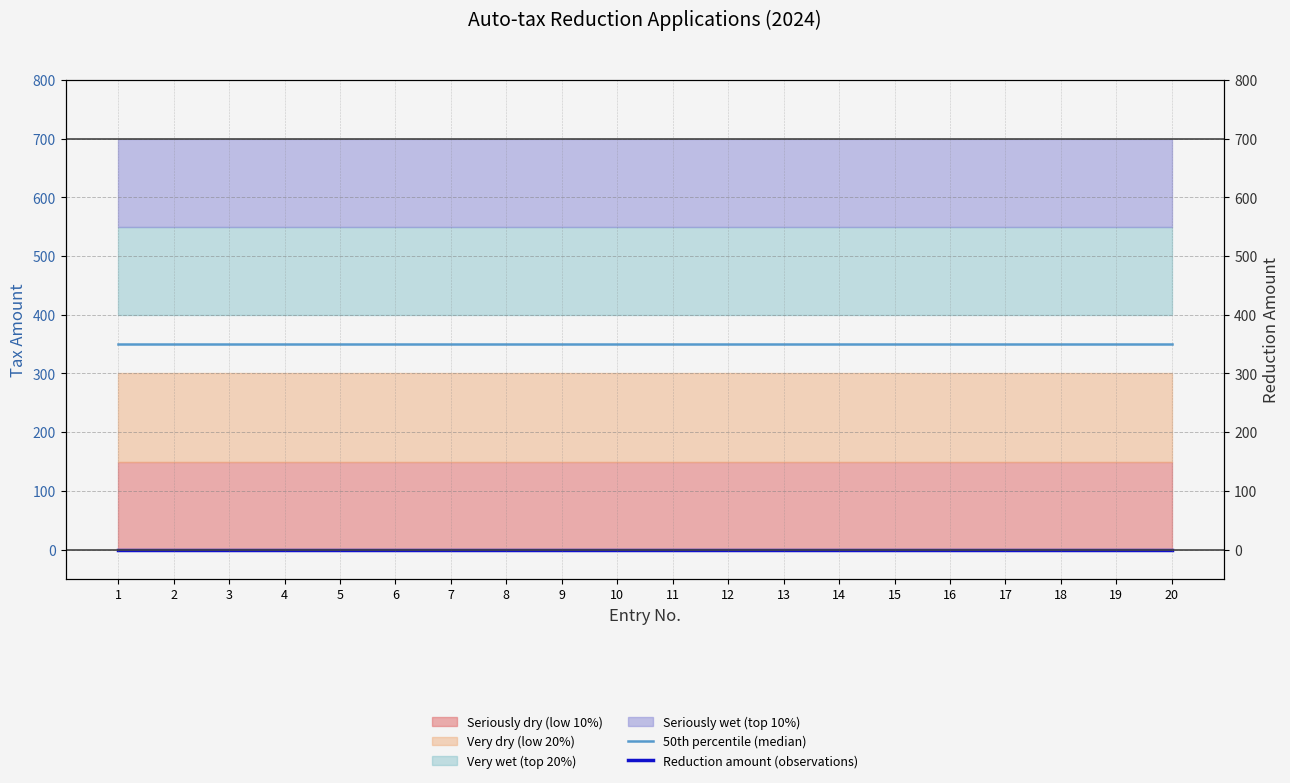

Rank the series at 4 from highest to lowest value.

50th percentile (median), Reduction amount (observations)